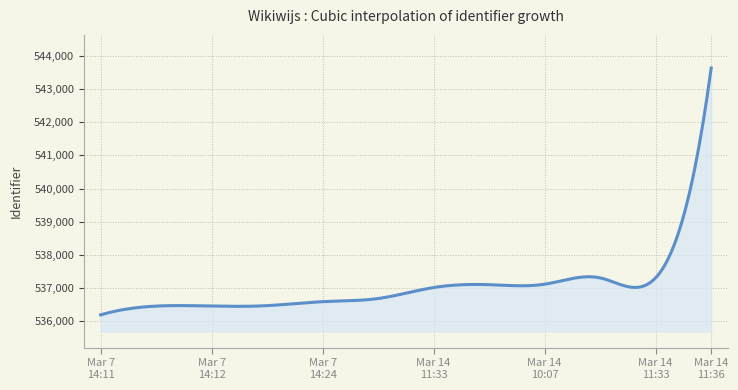

True or false: the data has more than 0 interior local peaks.

True